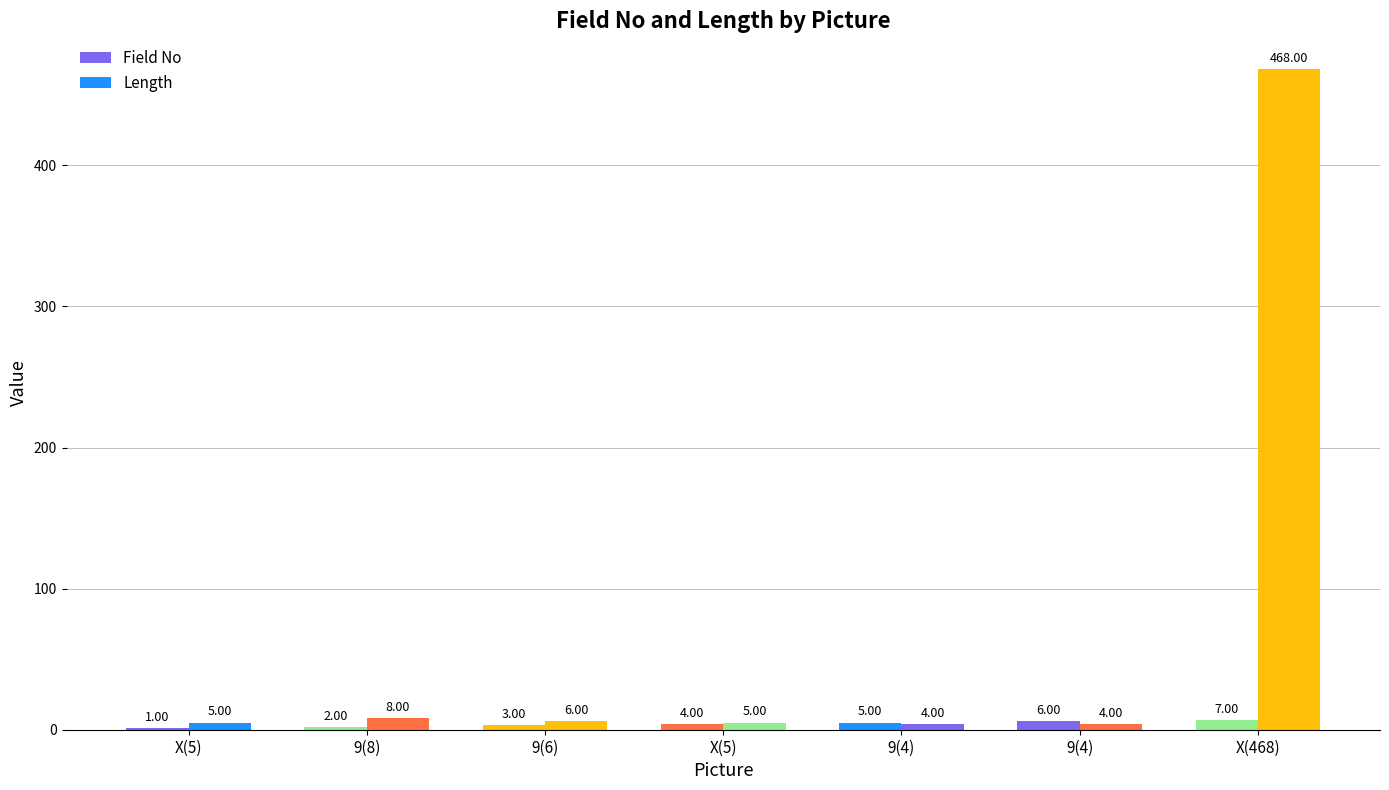

Reading left to right, what are all the values shown in this chart?

Field No: X(5)=1	9(8)=2	9(6)=3	X(5)=4	9(4)=5	9(4)=6	X(468)=7
Length: X(5)=5	9(8)=8	9(6)=6	X(5)=5	9(4)=4	9(4)=4	X(468)=468